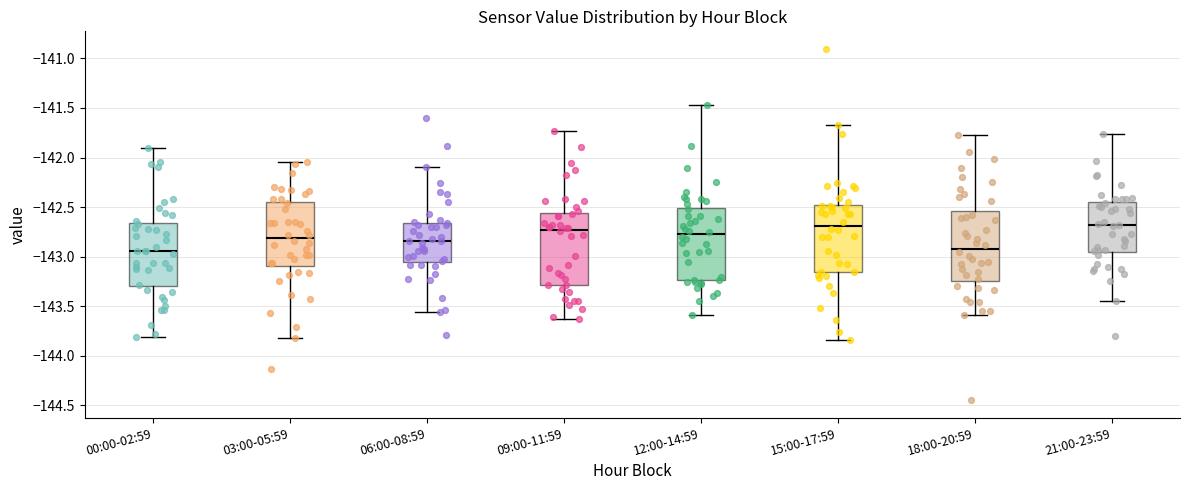

Where is the upper edge of the box for 12:00-14:59 on the y-axis? The values are not printed on the chart, so give them approximately, as read against the axis.

-142.50